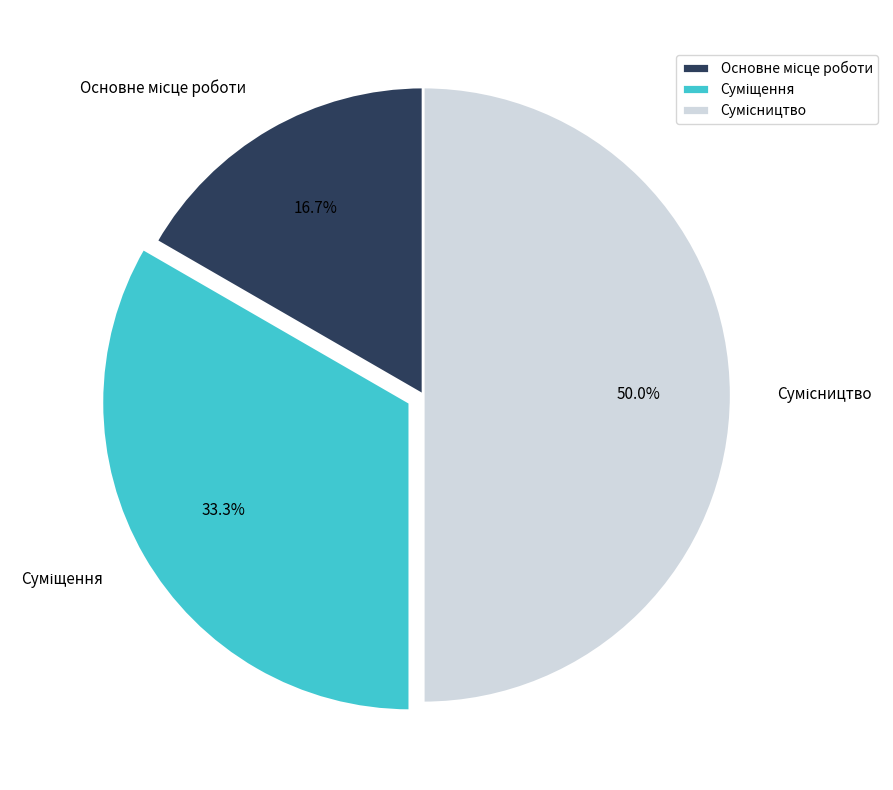

To the nearest percent, what is the average slice percentage?

33%